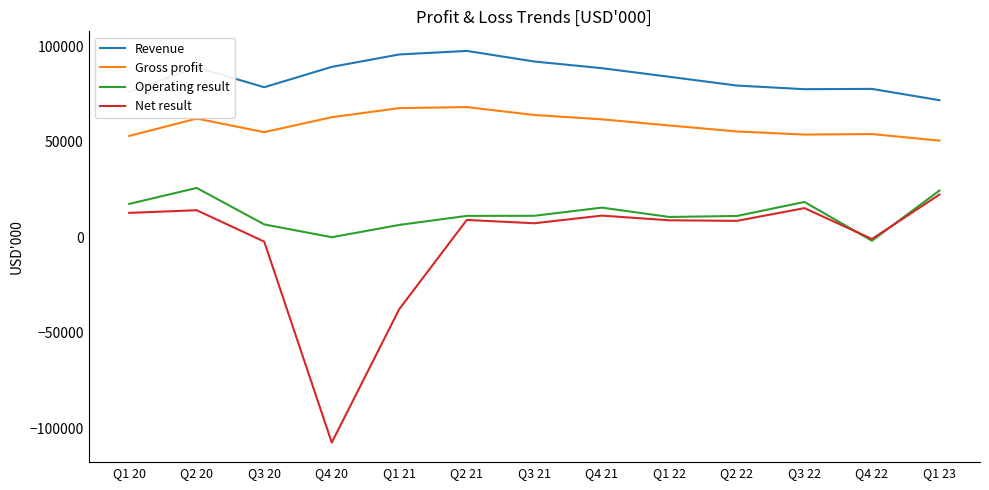

Which series has the largest total across all categories?

Revenue